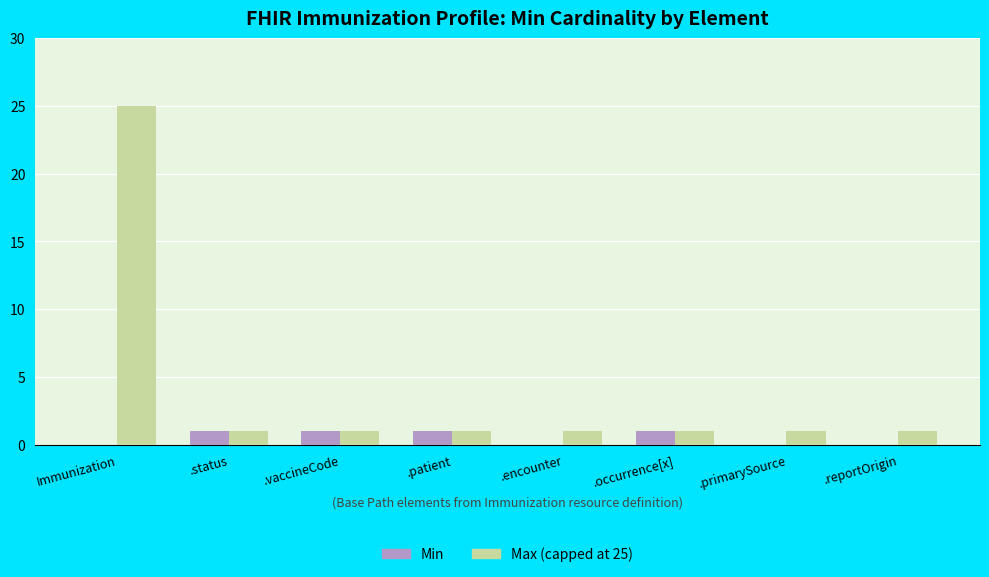

The value of Max (capped at 25) at .patient is 1. True or false?

True